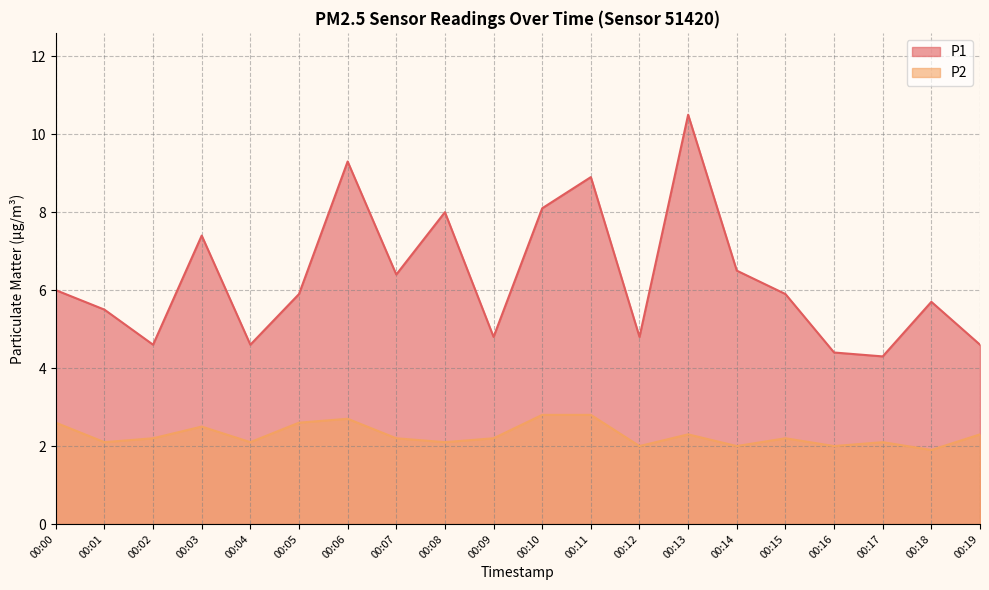

What is the total value across all series at 00:02?

6.8